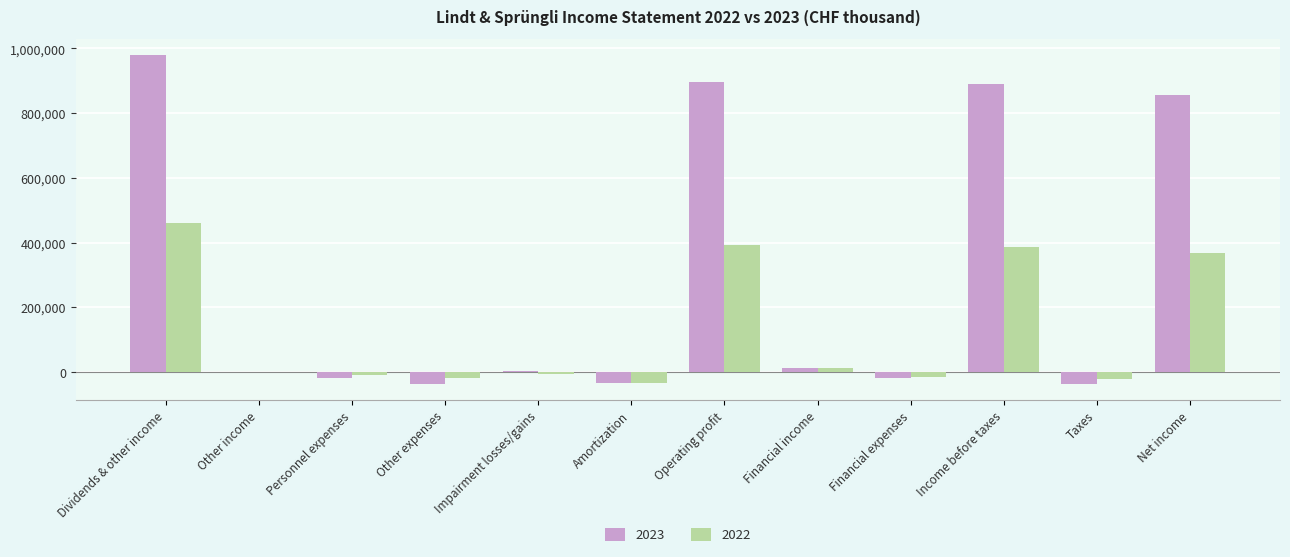

What is the greatest value displayed?

978512